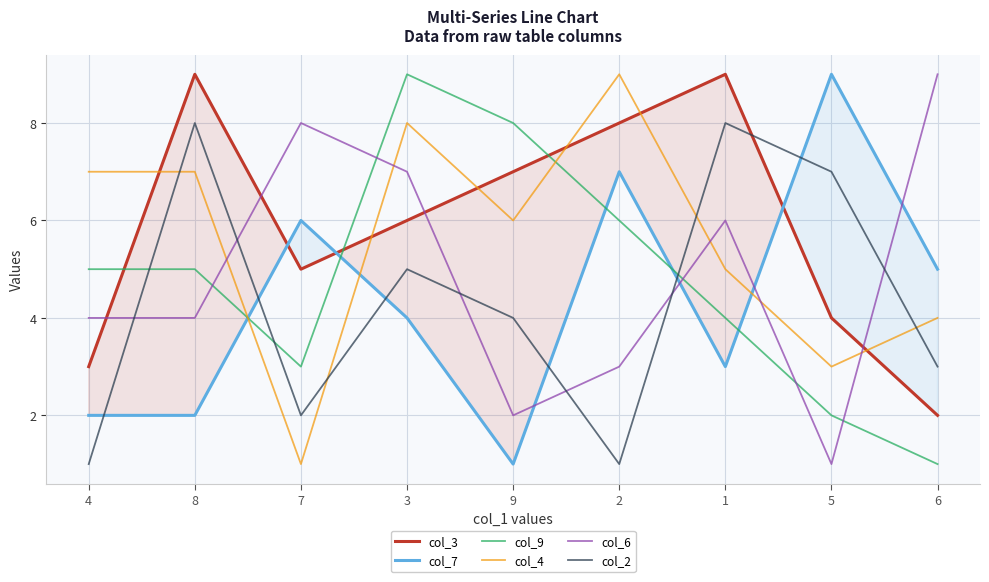

Where do col_7 and col_6 first cross each other?

9 and 2